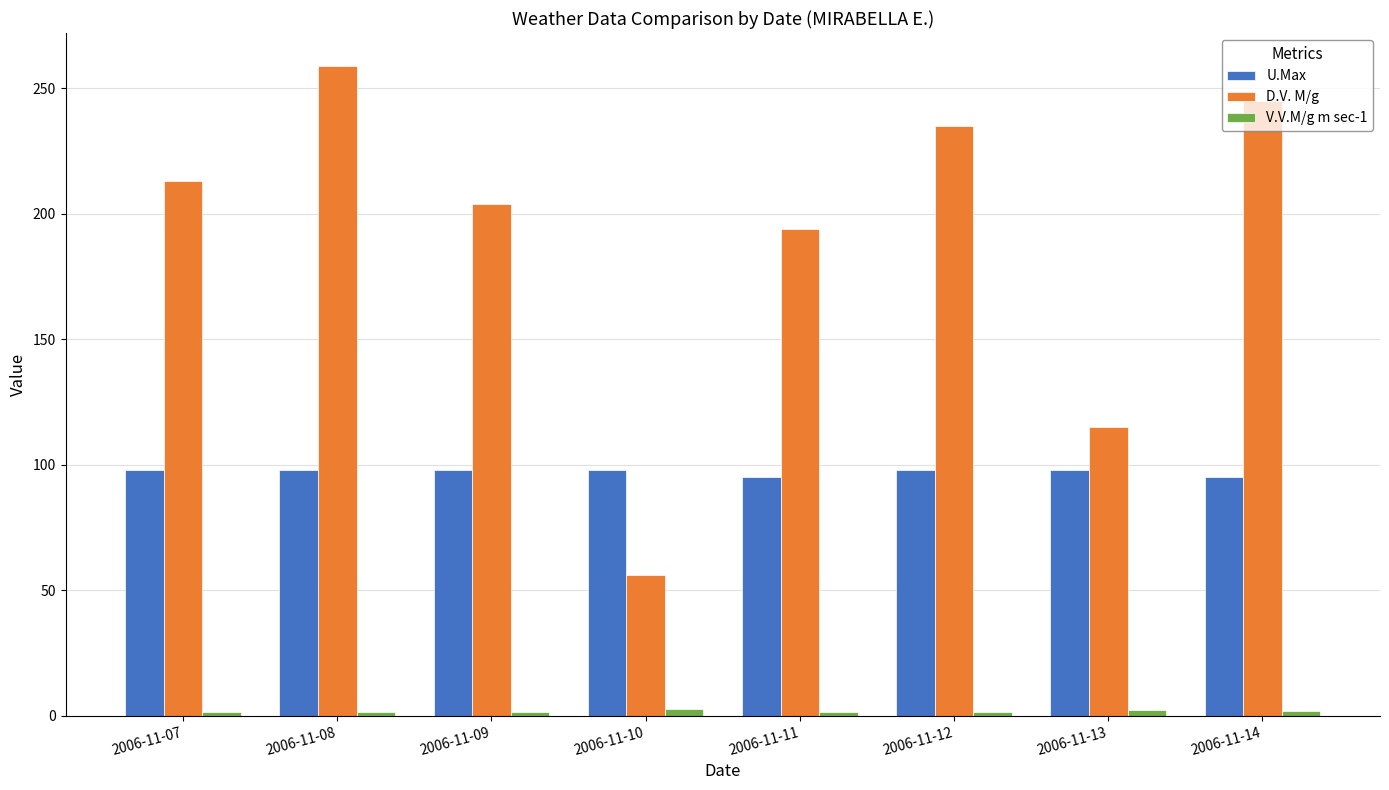

Is the value of D.V. M/g at 2006-11-14 greater than the value of U.Max at 2006-11-12?

Yes